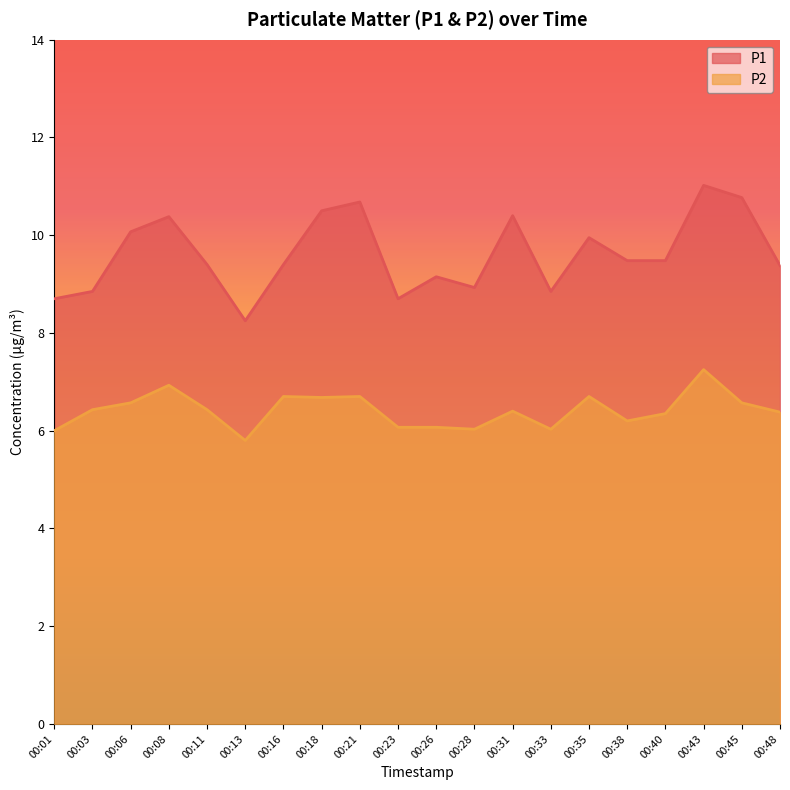

The P2 series shows 5.8 at 00:13. True or false?

True